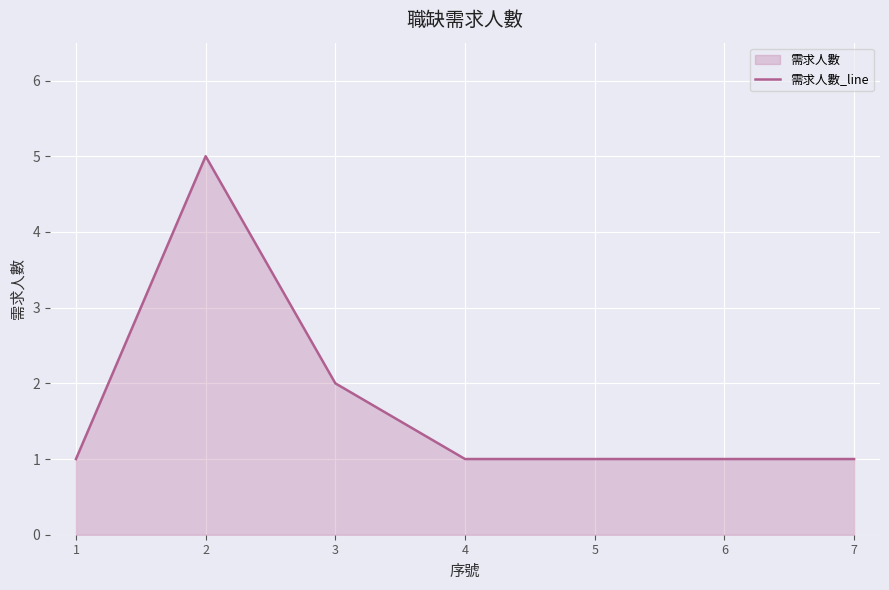

What is the difference between the values at 6 and 3?

1